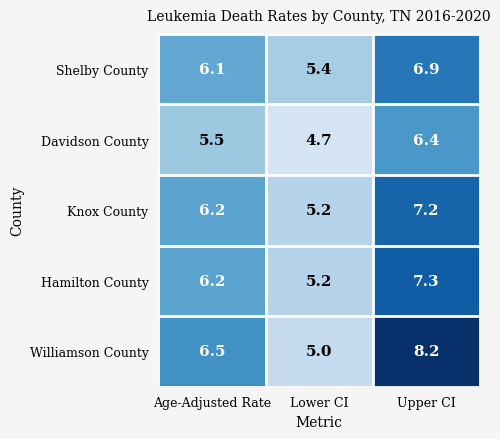

The Williamson County series shows 10.7 at Upper CI. True or false?

False